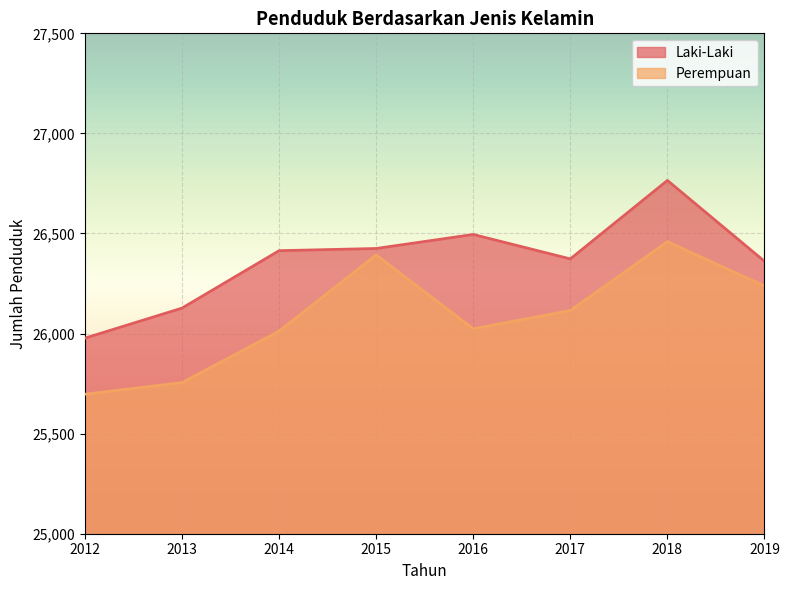

Between 2017 and 2013, which is larger?

2017